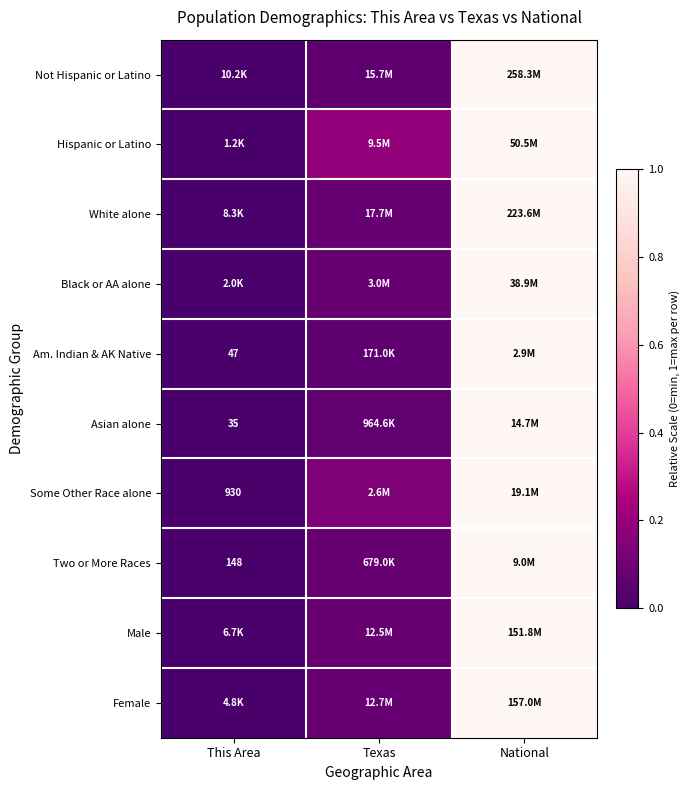

How many values in Black or AA alone are above zero?

2